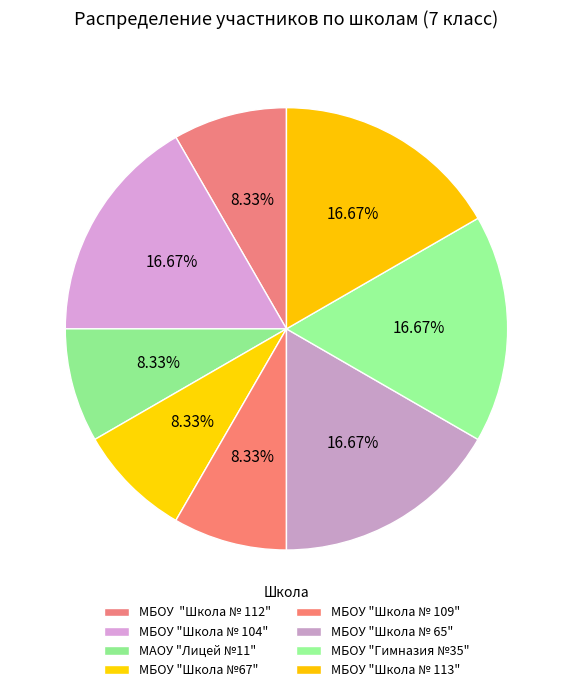

How many slices are in this pie chart?

8